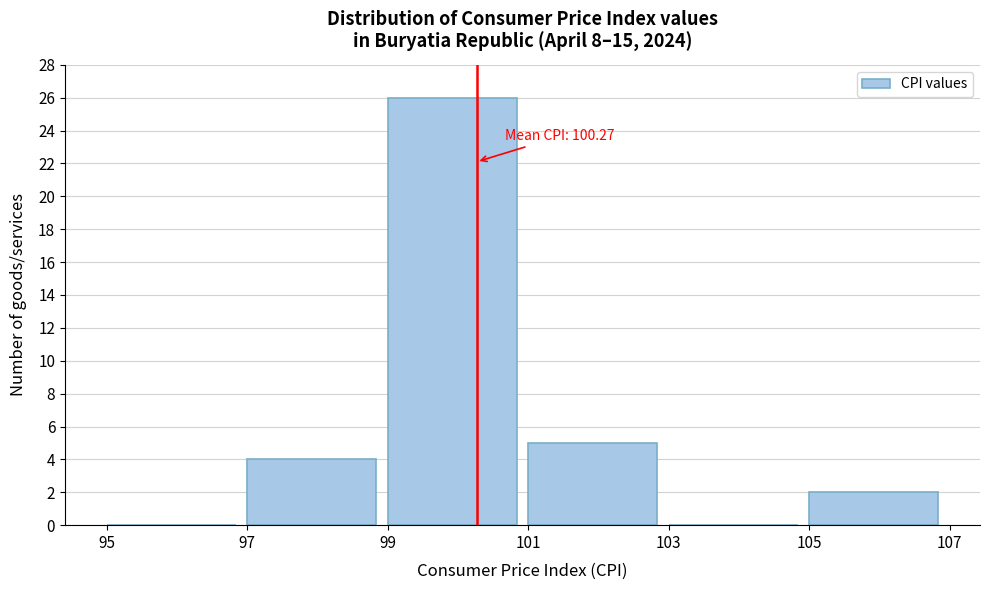

Over which range of the x-axis is the bar tallest?

99 to 101